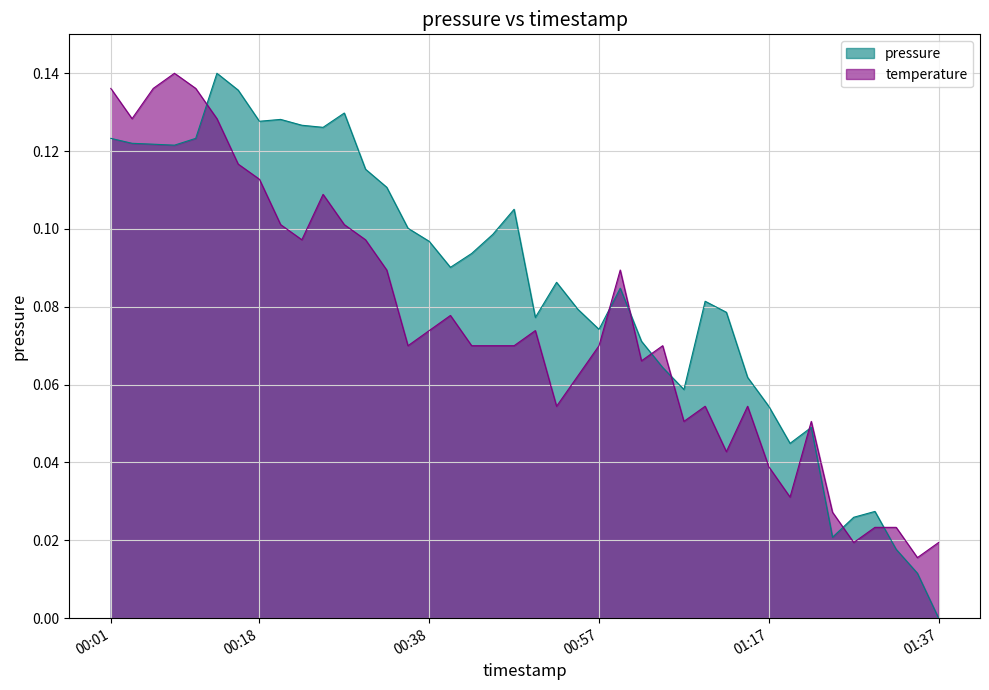

Reading left to right, what are all the values shown in this chart?

pressure: 0.1	0.1	0.1	0.1	0.1	0.1	0.1	0.1	0.1	0.1	0.1	0.1	0.1	0.1	0.1	0.1	0.1	0.1	0.1	0.1	0.1	0.1	0.1	0.1	0.1	0.1	0.1	0.1	0.1	0.1	0.1	0.1	0.0	0.0	0.0	0.0	0.0	0.0	0.0	0.0
temperature: 0.1	0.1	0.1	0.1	0.1	0.1	0.1	0.1	0.1	0.1	0.1	0.1	0.1	0.1	0.1	0.1	0.1	0.1	0.1	0.1	0.1	0.1	0.1	0.1	0.1	0.1	0.1	0.1	0.1	0.0	0.1	0.0	0.0	0.1	0.0	0.0	0.0	0.0	0.0	0.0